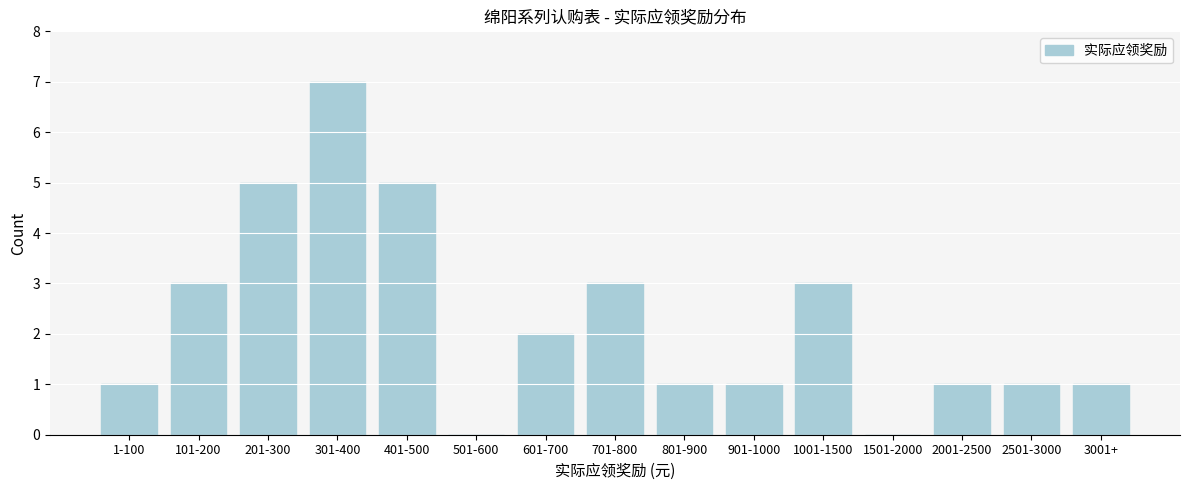

Reading right to left, transcribe all the data shown in this chart.

3001+=1	2501-3000=1	2001-2500=1	1501-2000=0	1001-1500=3	901-1000=1	801-900=1	701-800=3	601-700=2	501-600=0	401-500=5	301-400=7	201-300=5	101-200=3	1-100=1